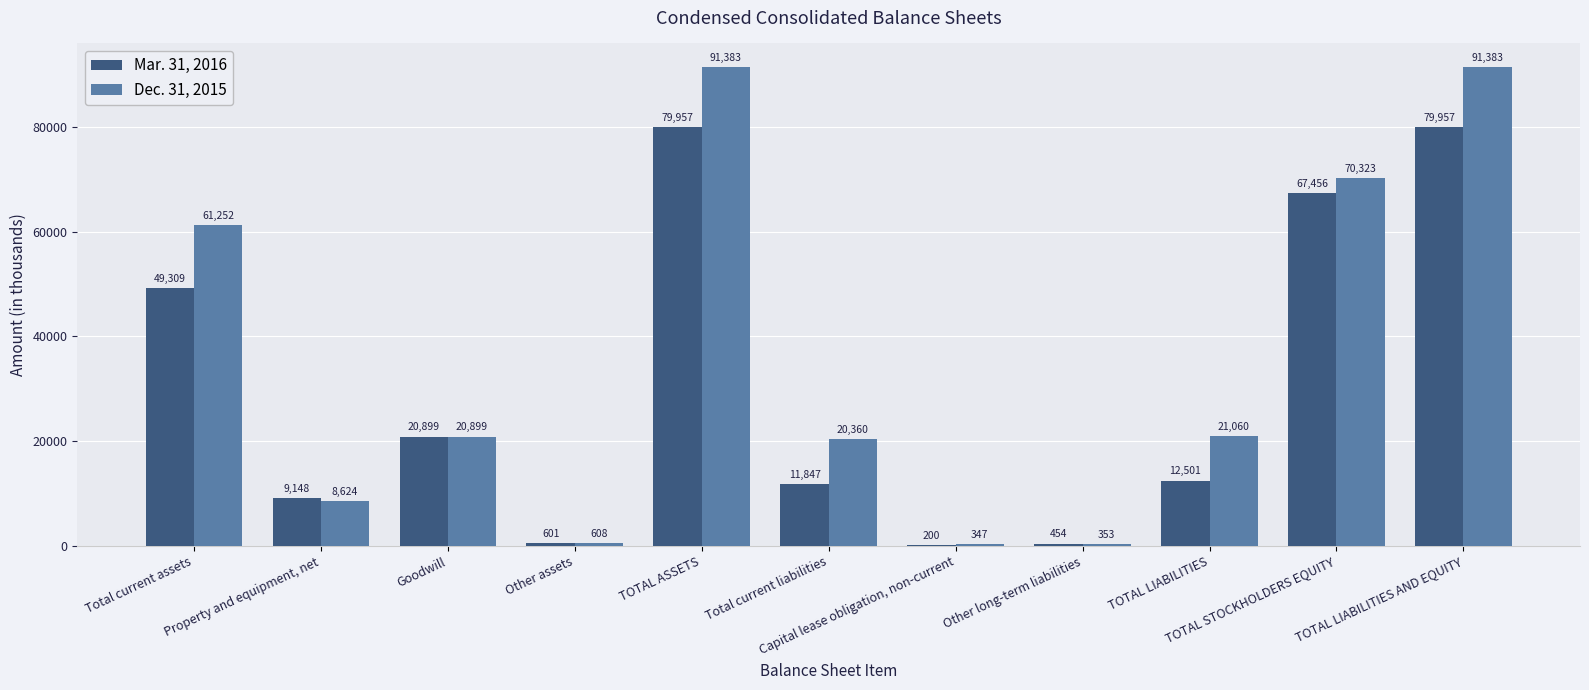

What is the maximum value shown in the chart?

91383